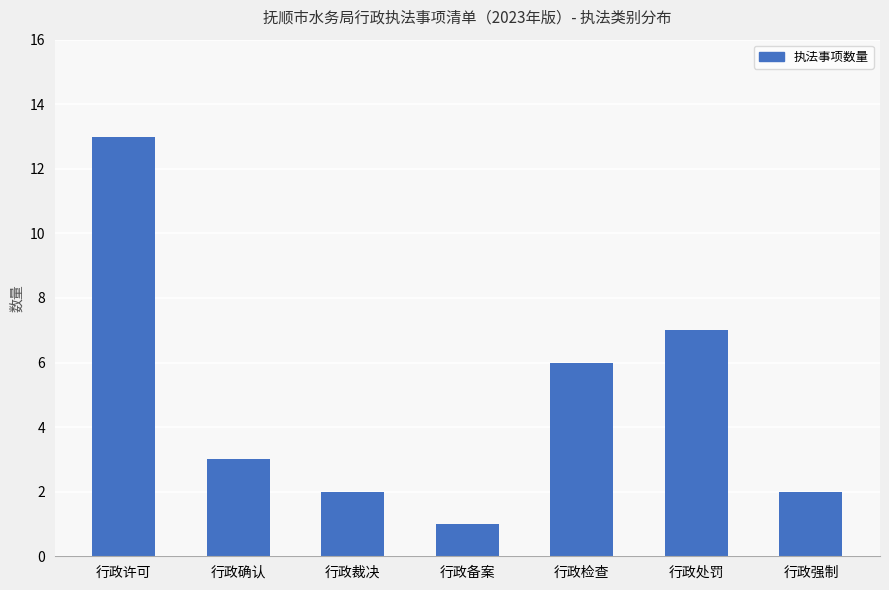

How many data points does each series have?

7